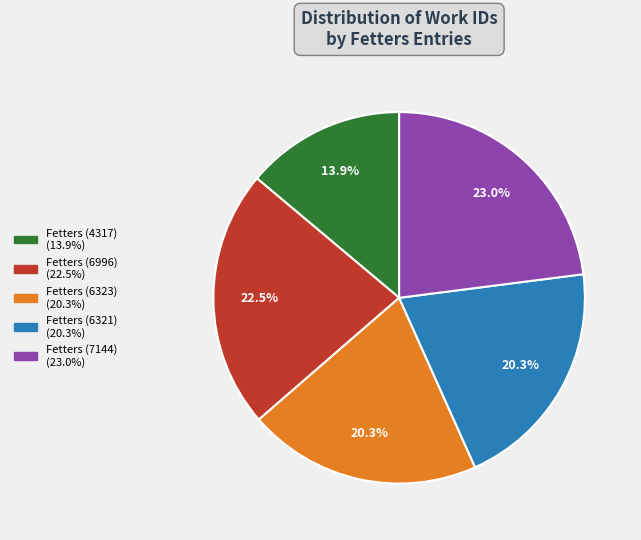

True or false: Fetters (7144) accounts for 14% of the total.

False